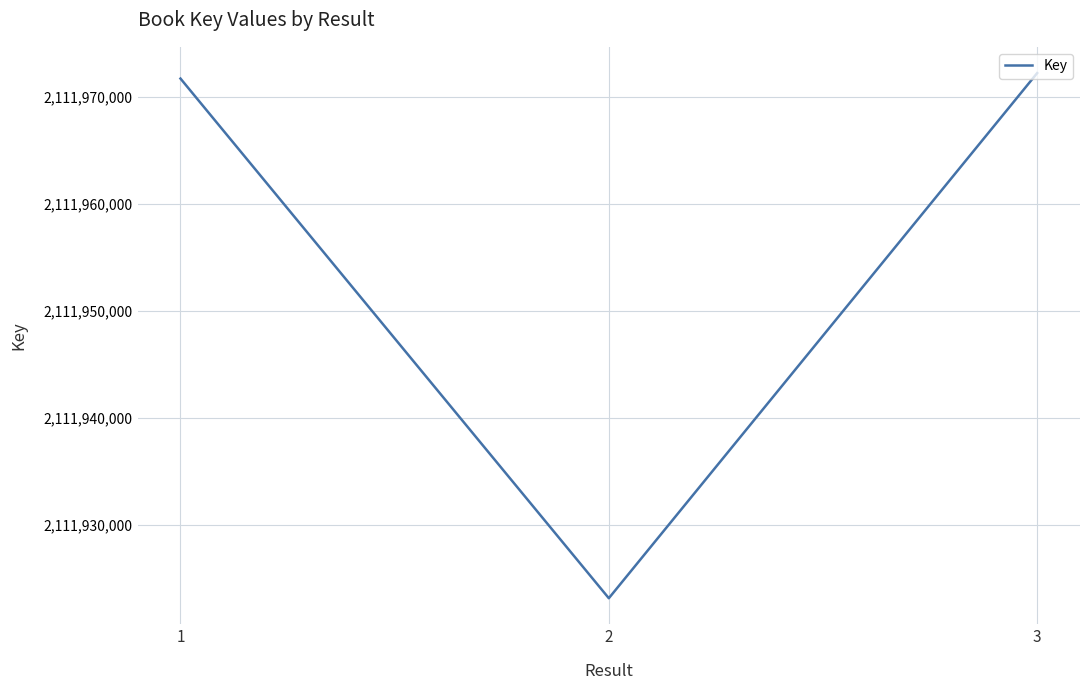

List the labels in order of value, smallest first.

2, 1, 3